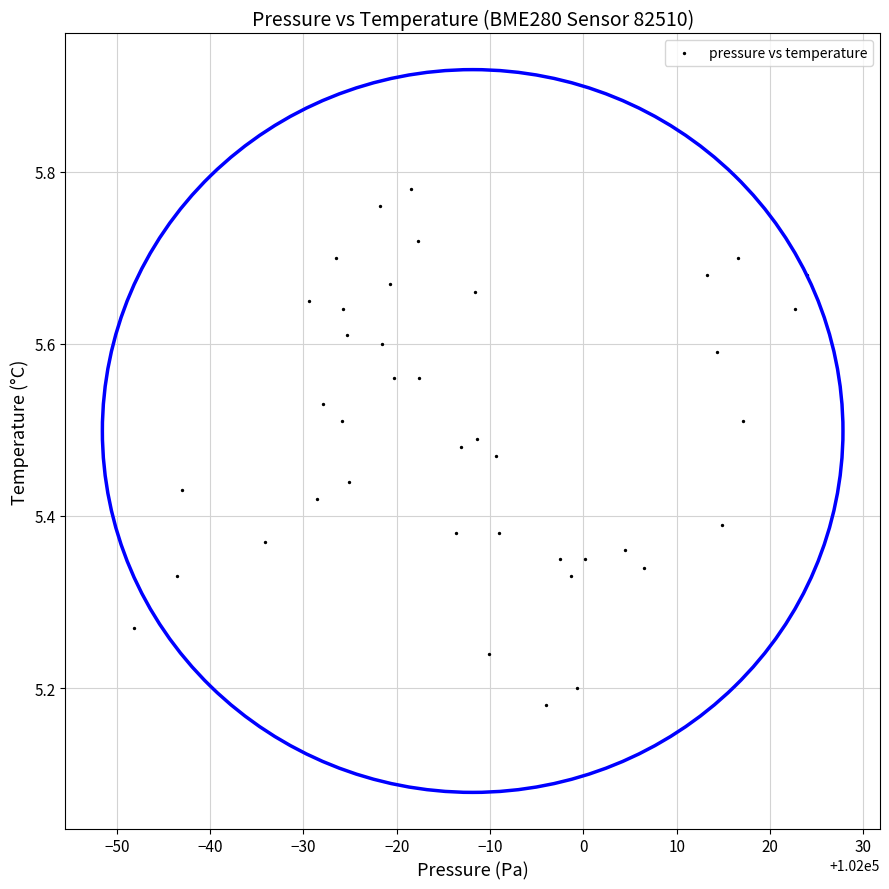

What is the range of X values (max minus min)?

72.2